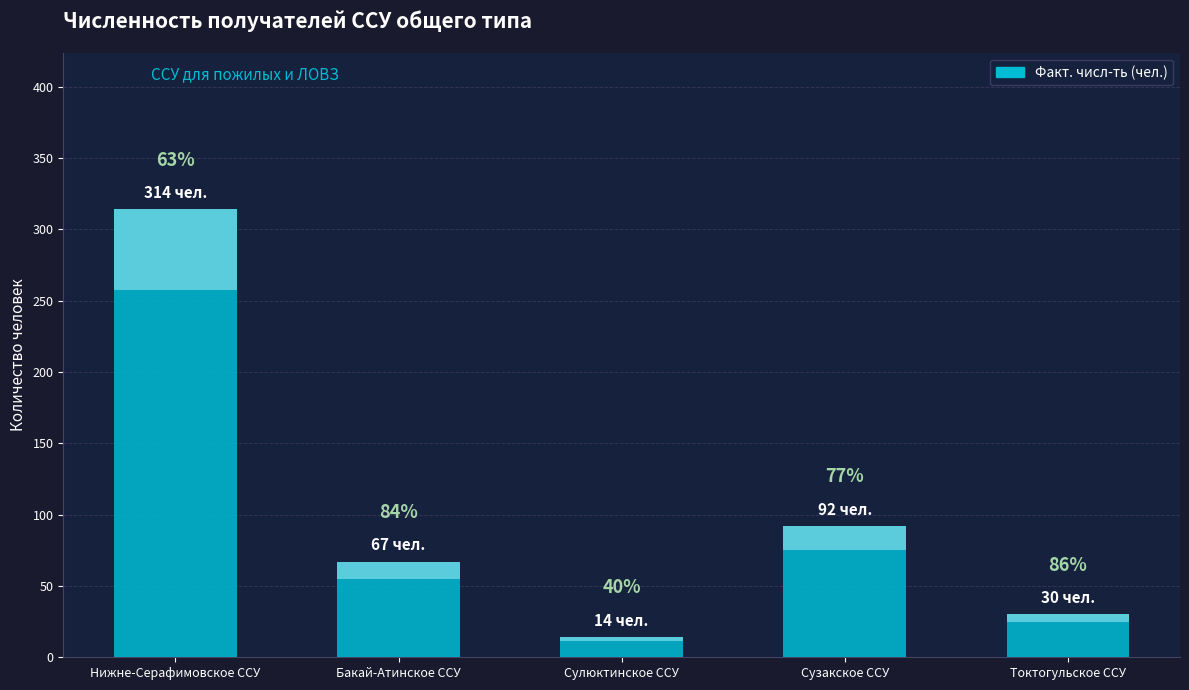

Which category has the highest value across all series?

Нижне-Серафимовское ССУ